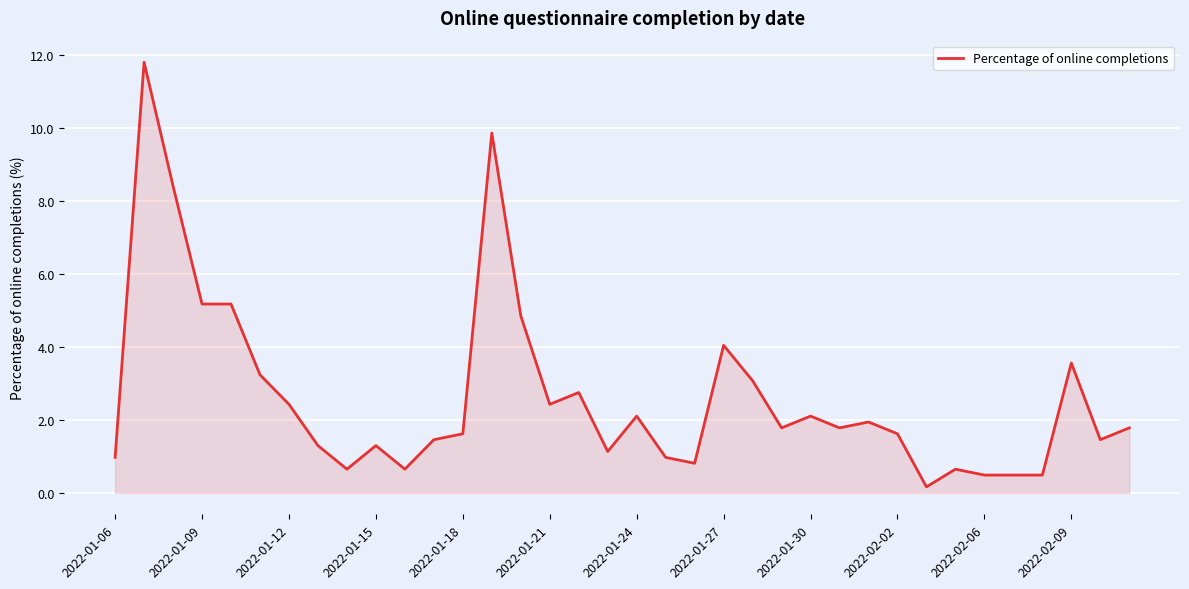

What is the greatest value displayed?

11.8